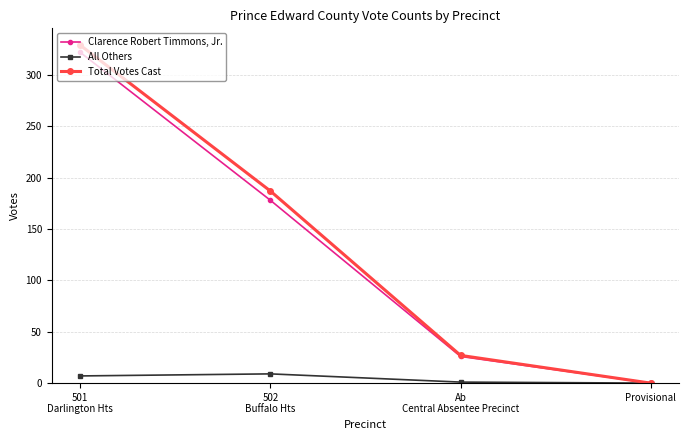

List the series in order of their peak value, highest first.

Total Votes Cast, Clarence Robert Timmons, Jr., All Others